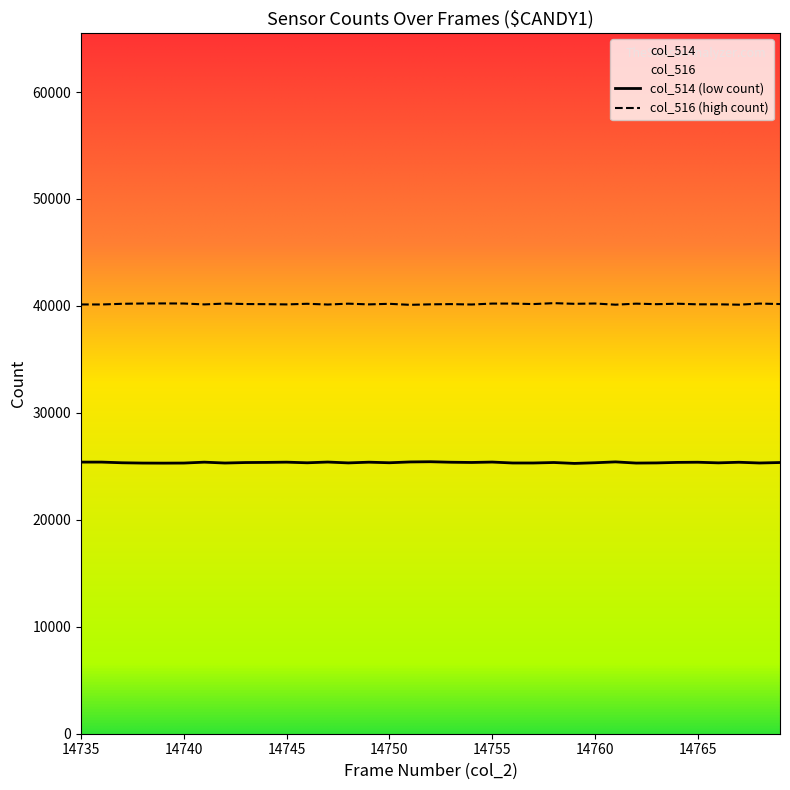

True or false: col_516 and col_514 cross at least once.

False